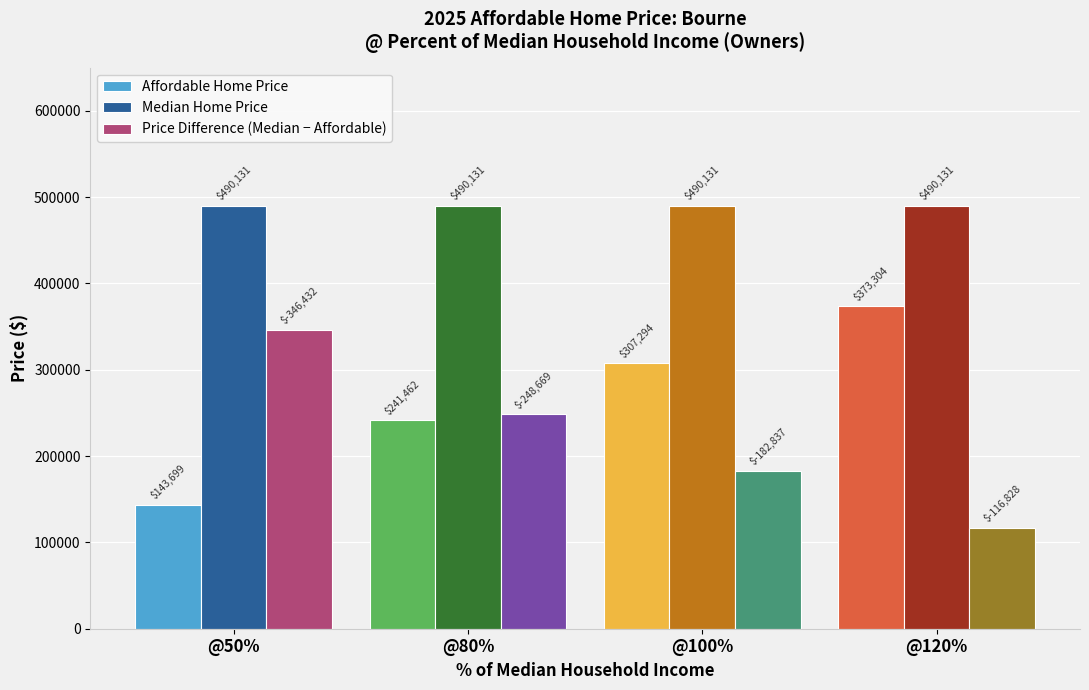

At which label does Price Difference (Median − Affordable) reach its minimum?

@120%